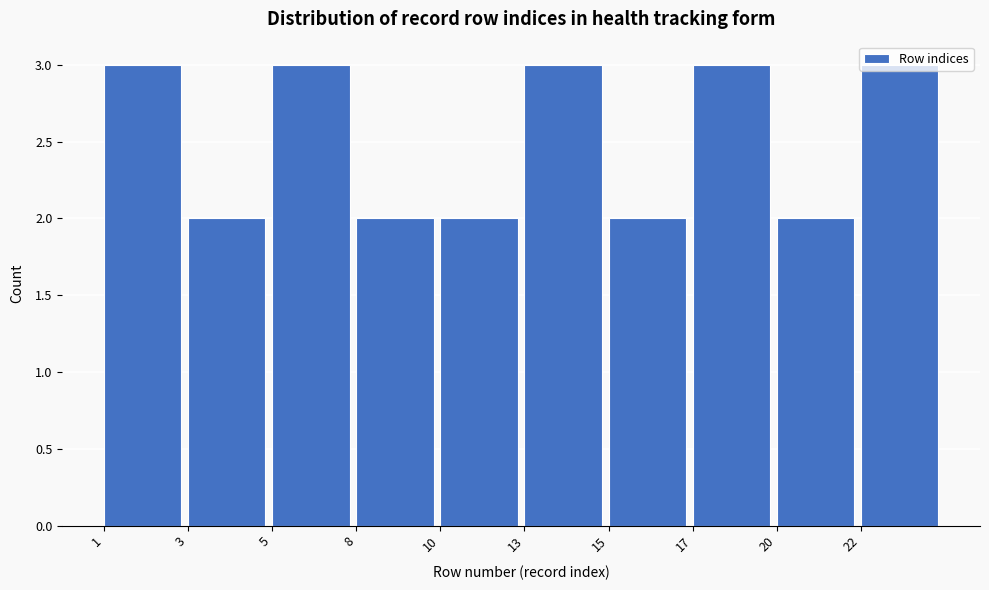

What is the sum of all values?

25